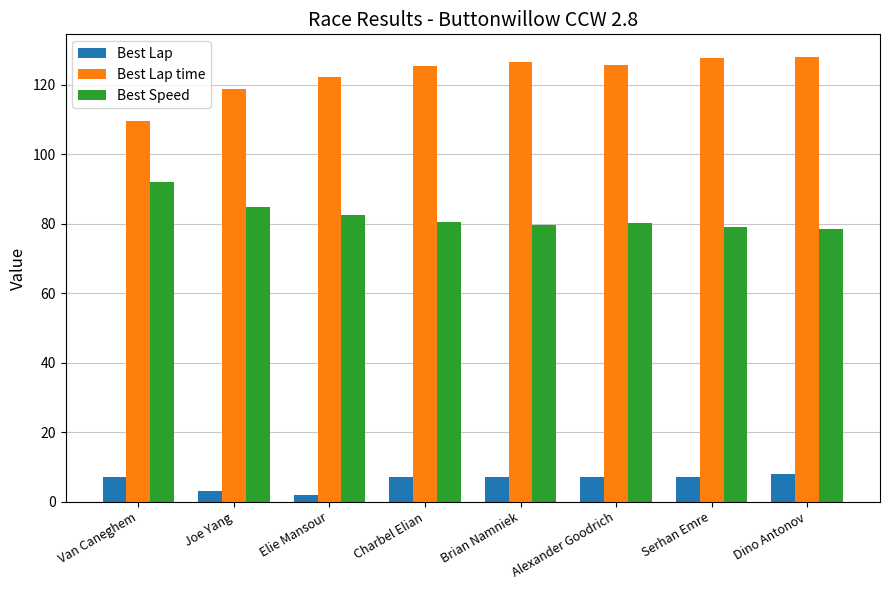

Count the number of categories in the chart.

8